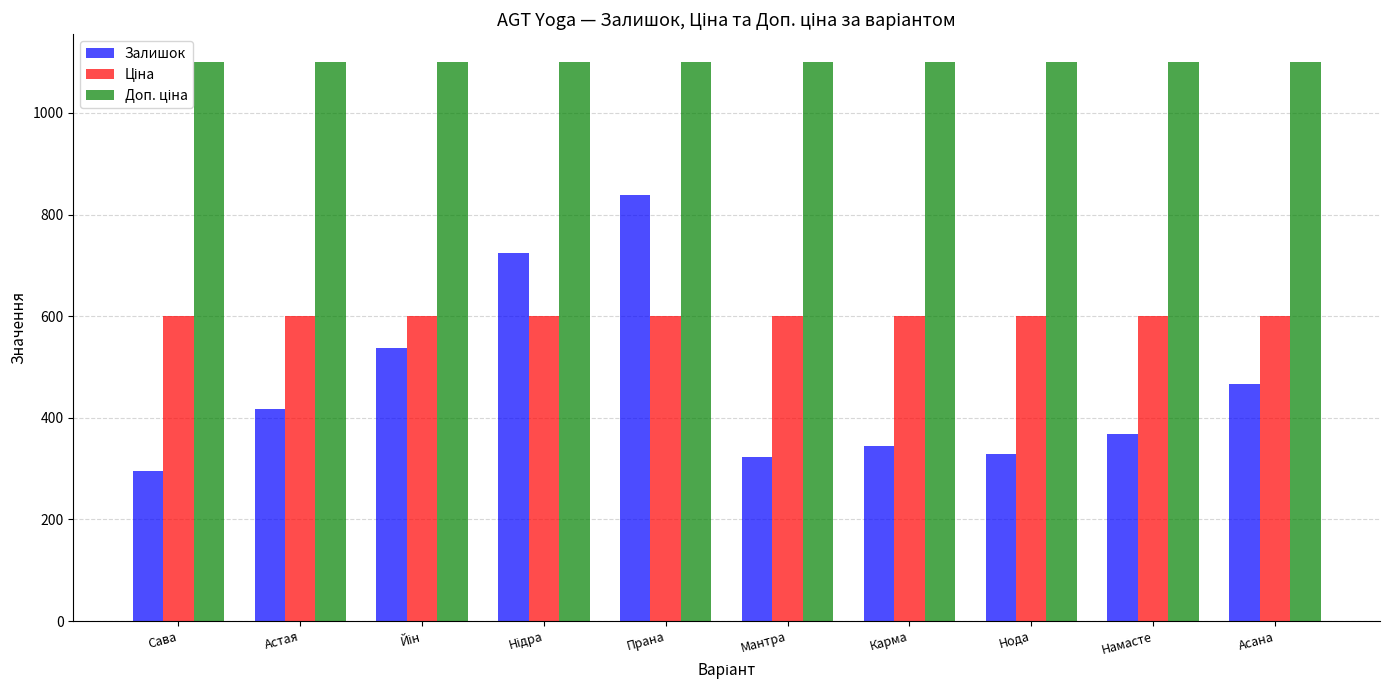

What is the total value across all series at Сава?

1995.9